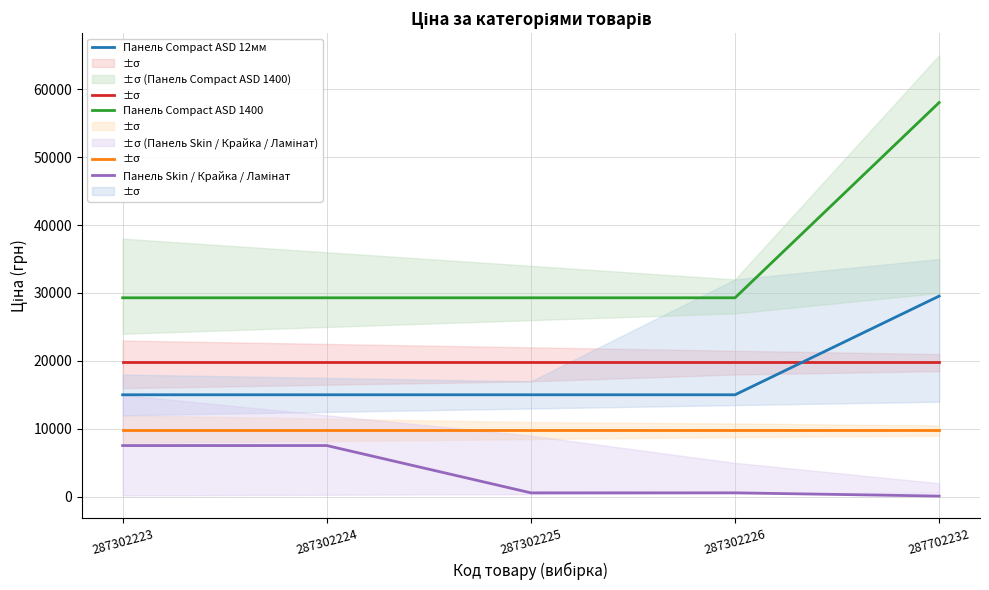

What is the difference between the highest and lowest values at 287302225?

28708.9